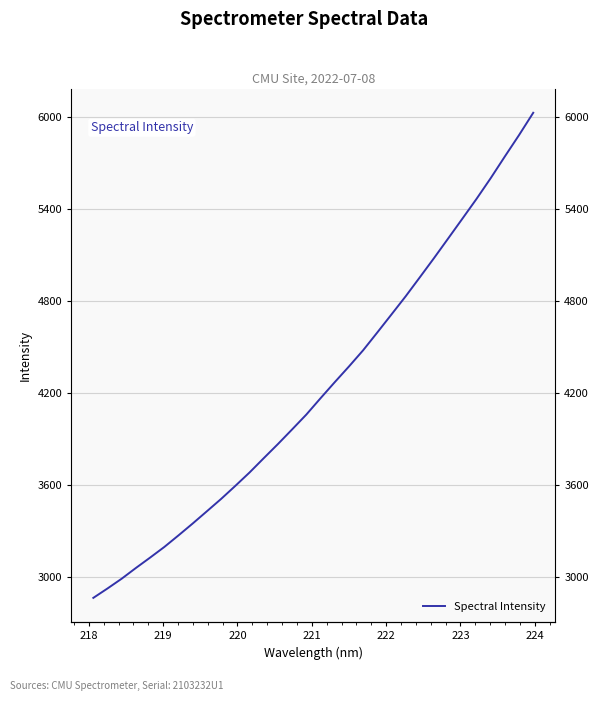

Is it true that the value at 24 is 1103.9?

False